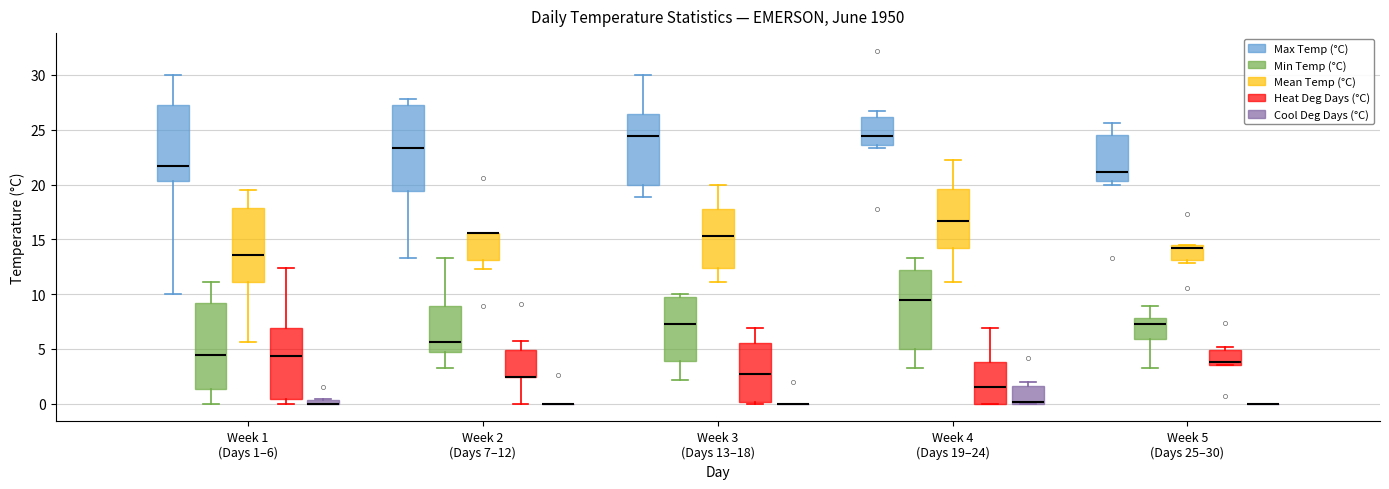

Where is the lower edge of the box for Week 3 (Days 13–18) (Min Temp (°C)) on the y-axis? The values are not printed on the chart, so give them approximately, as read against the axis.

4.0